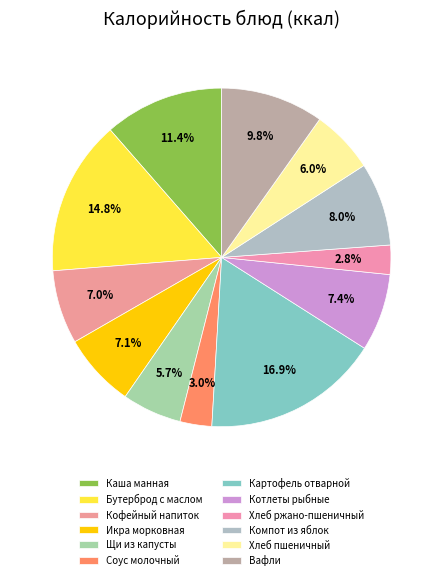

How many segments does this pie chart have?

12